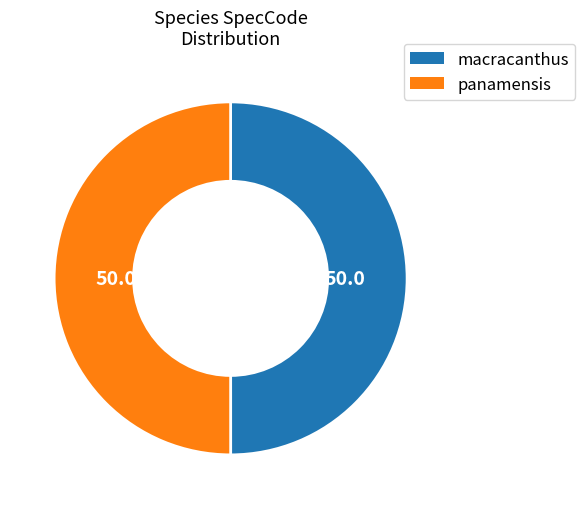

The panamensis slice represents 50% of the pie. True or false?

True